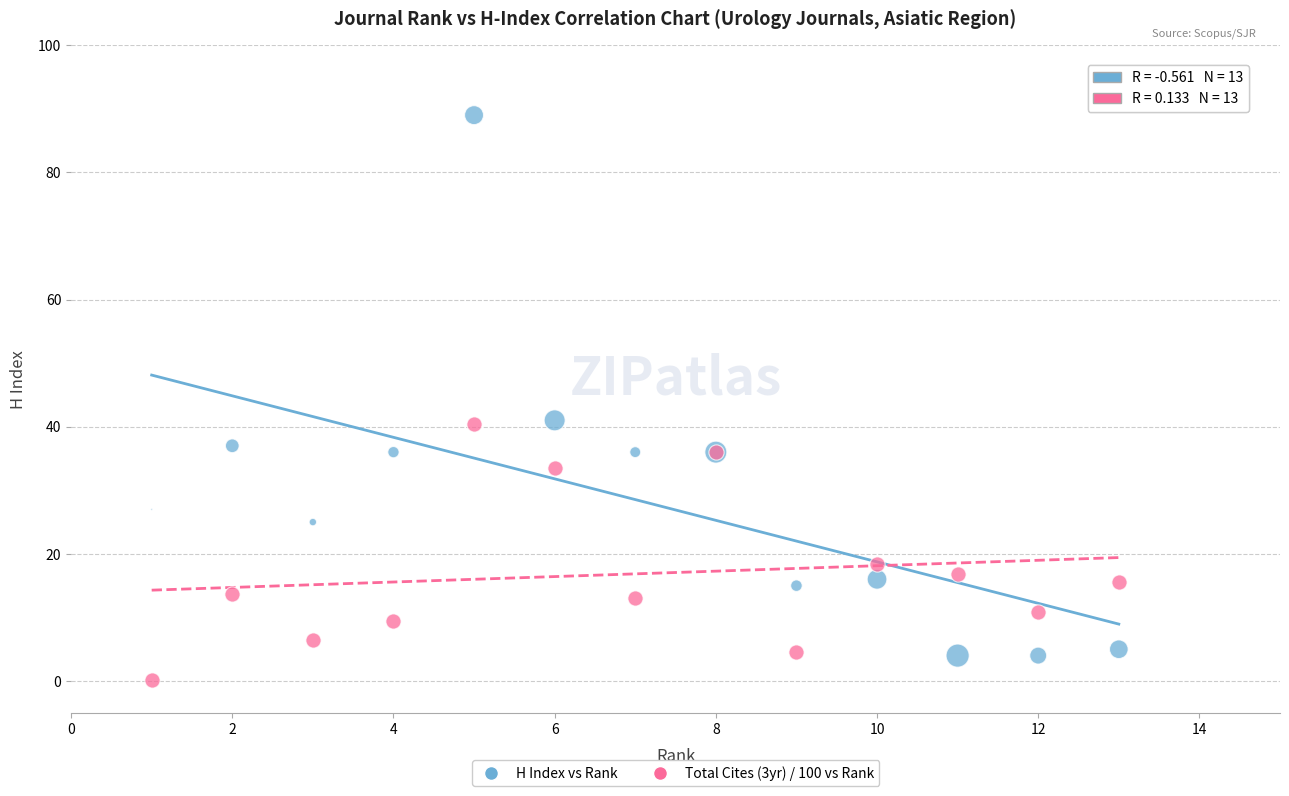

Which series contains the lowest Y value?

Total Cites (3yr) / 100 vs Rank